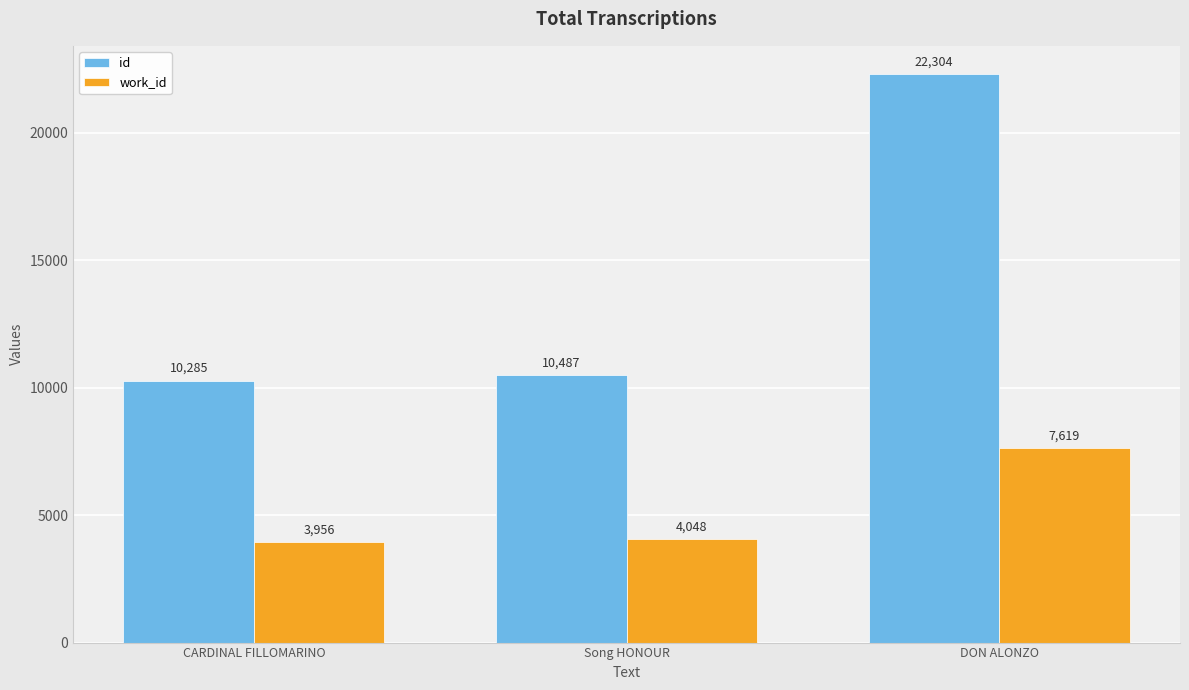

Between CARDINAL FILLOMARINO and Song HONOUR, which series saw the biggest shift?

id